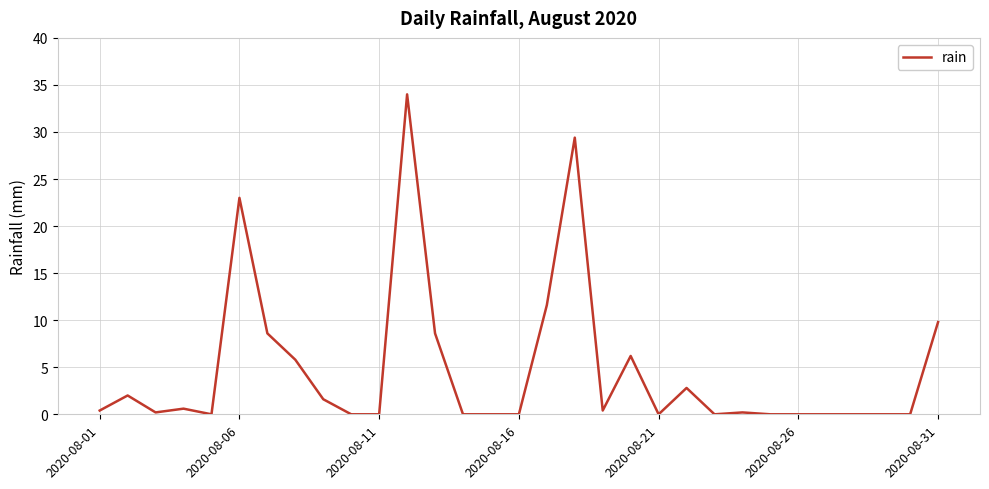

Reading right to left, extract all data points from this chart.

9.8	0.0	0.0	0.0	0.0	0.0	0.0	0.2	0.0	2.8	0.0	6.2	0.4	29.4	11.6	0.0	0.0	0.0	8.6	34.0	0.0	0.0	1.6	5.8	8.6	23.0	0.0	0.6	0.2	2.0	0.4